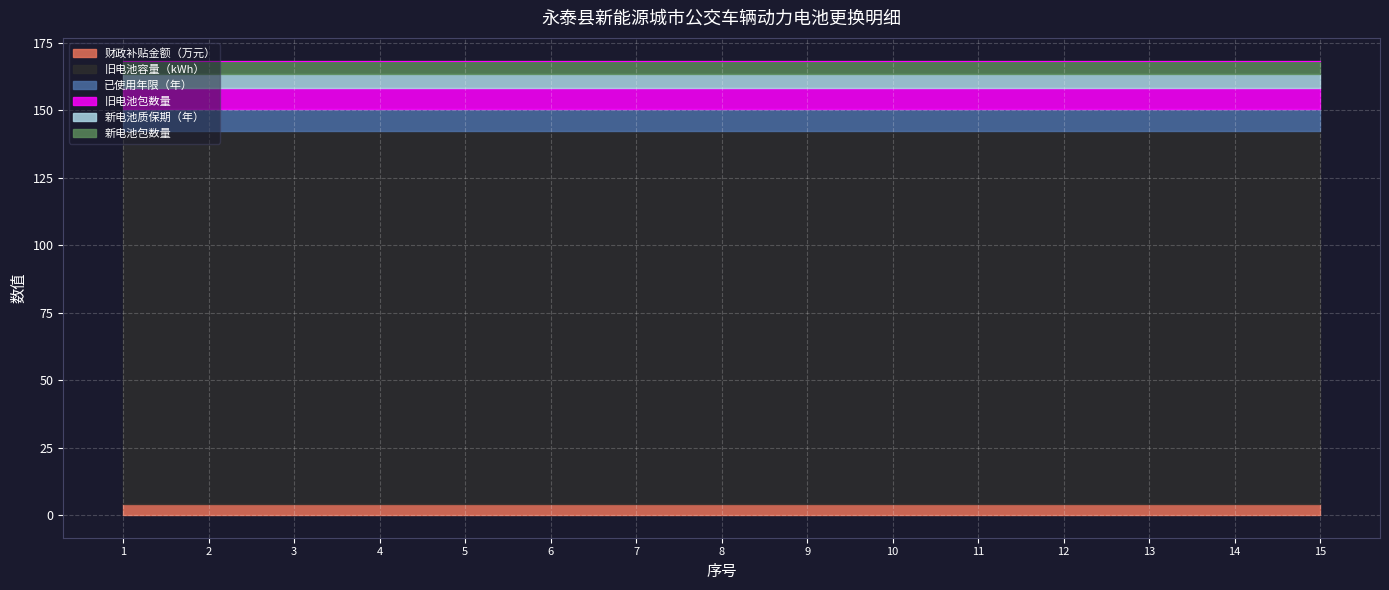

The value of 旧电池容量（kWh） at 5 is 233.5. True or false?

False